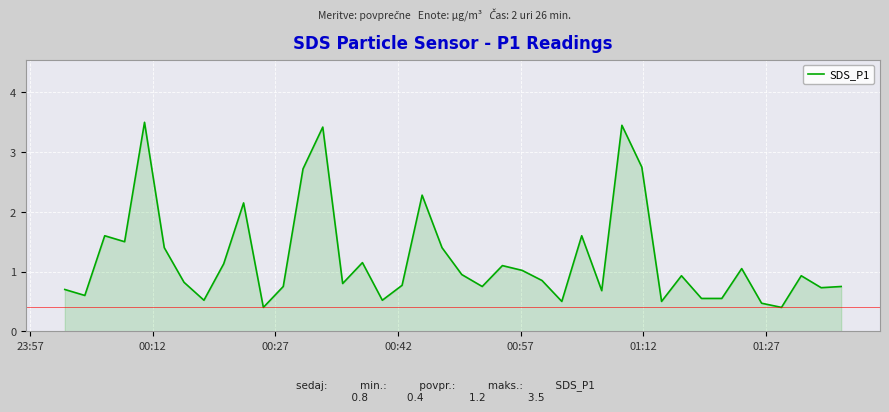

True or false: there are more than 1 points higher than both neighbors.

True